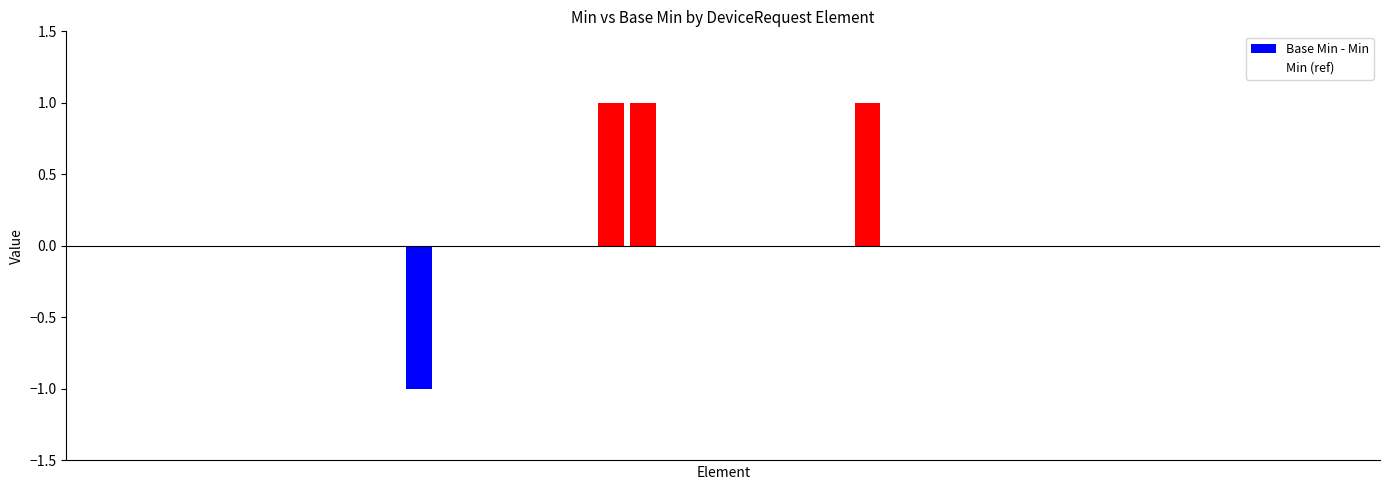

Are the bars horizontal?

No